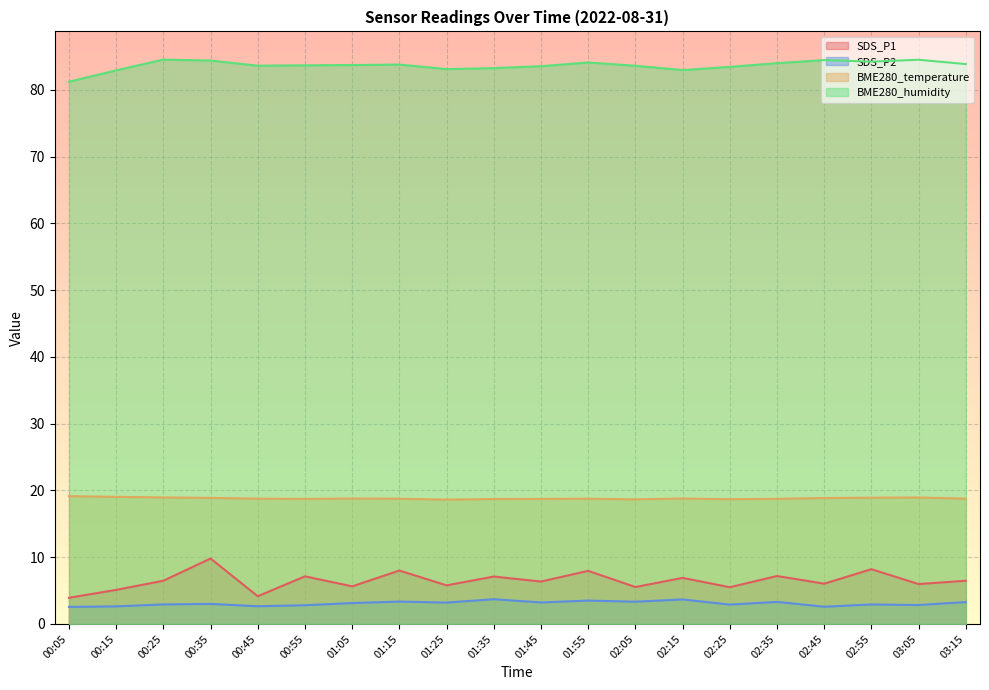

List the labels in order of BME280_humidity value, largest first.

00:25, 03:05, 02:45, 00:35, 02:55, 01:55, 02:35, 03:15, 01:15, 01:05, 00:55, 00:45, 02:05, 01:45, 02:25, 01:35, 01:25, 02:15, 00:15, 00:05